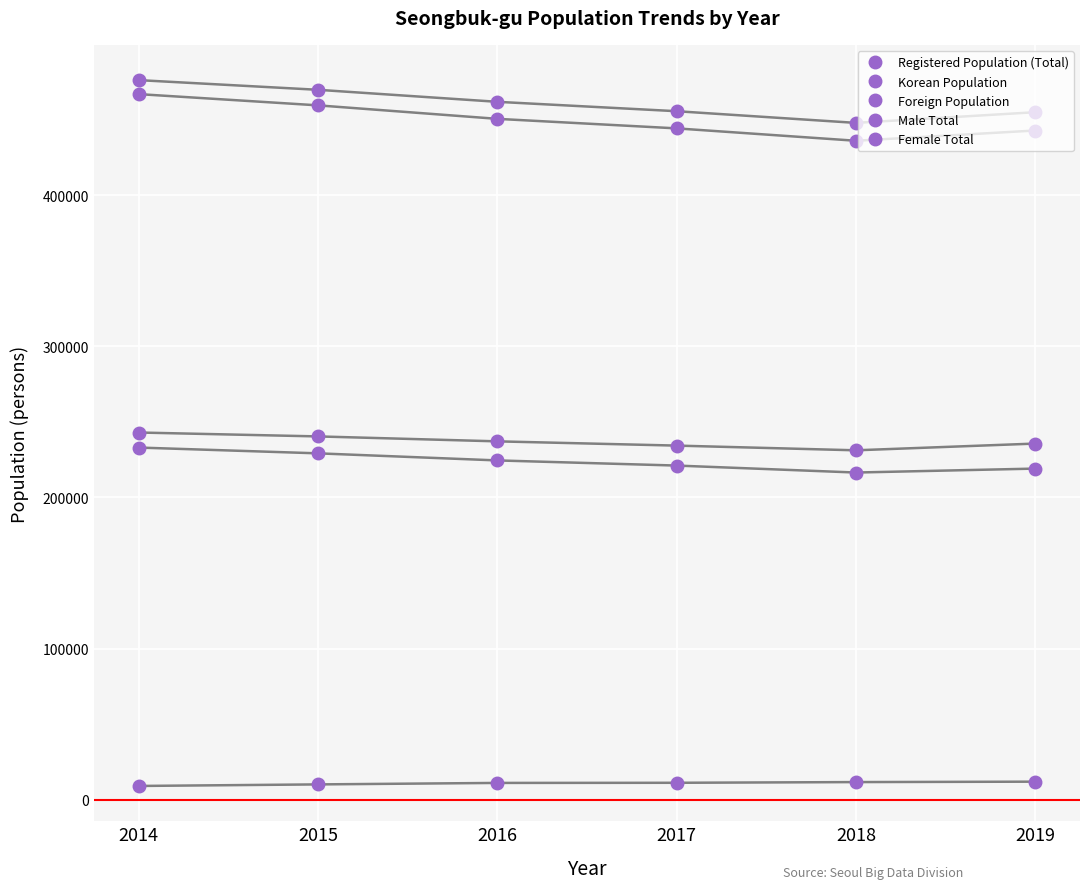

How many series are shown in this chart?

5